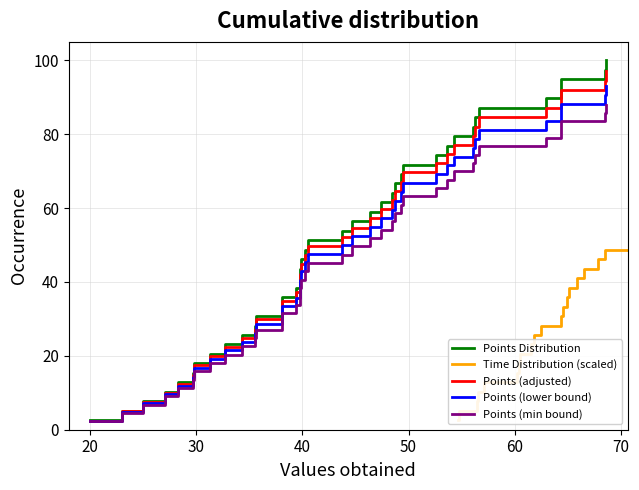

What is the highest value of the Points (min bound) series?

88.0